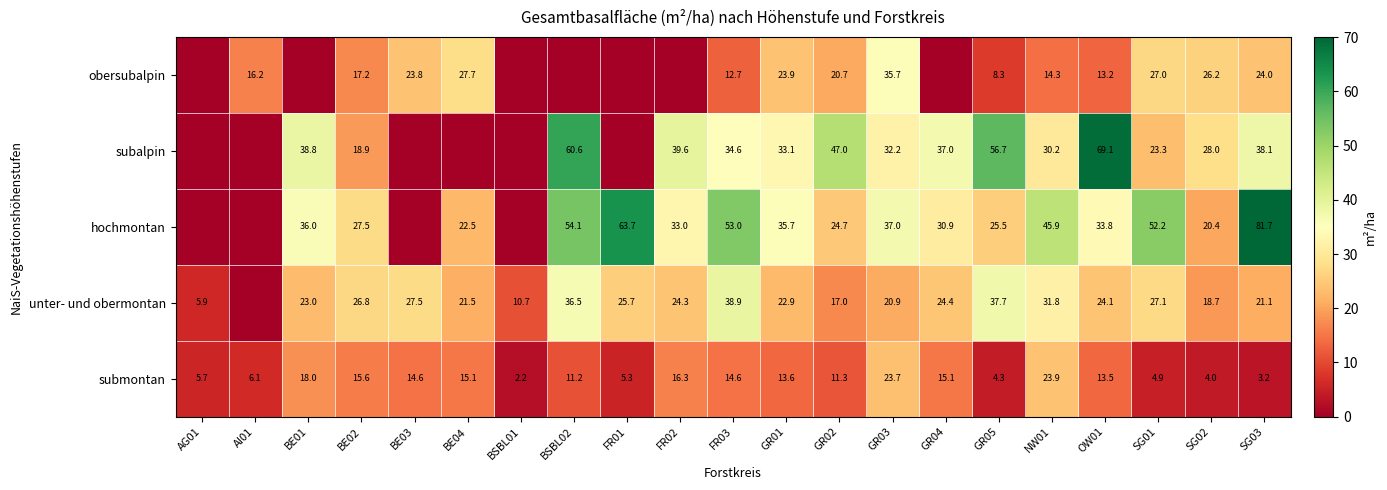

The value of subalpin at SG03 is 22.8. True or false?

False